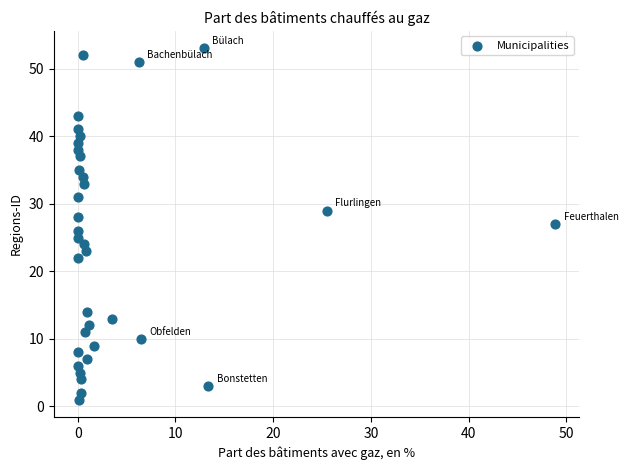

How many data points are displayed?

35